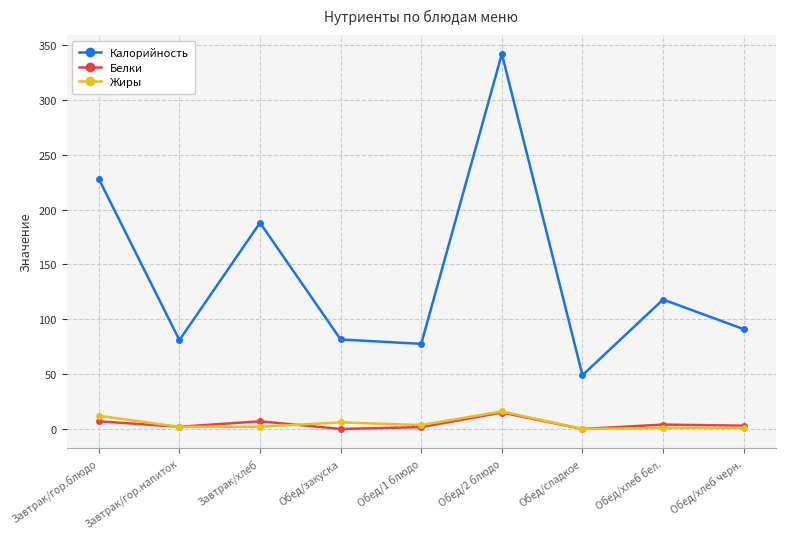

What is the label of the 6th point from the right?

Обед/закуска